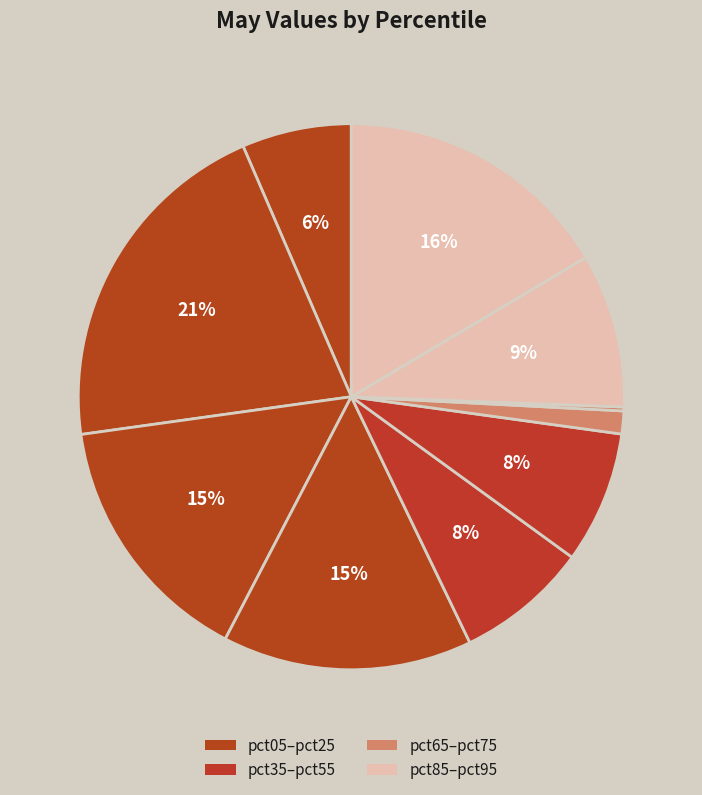

Count the number of slices in the pie.

10